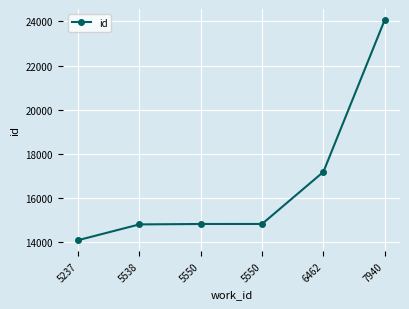

Reading left to right, transcribe all the data shown in this chart.

14096	14810	14829	14830	17186	24064